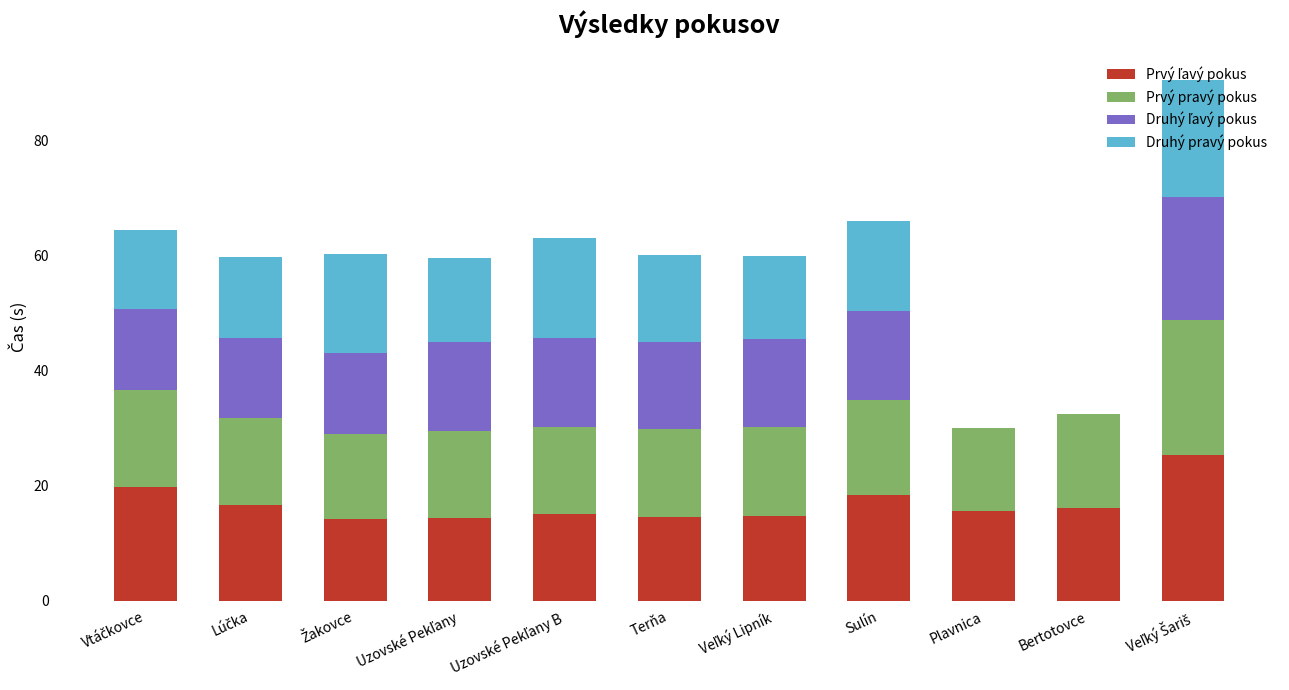

What is the total value across all series at Plavnica?

30.1